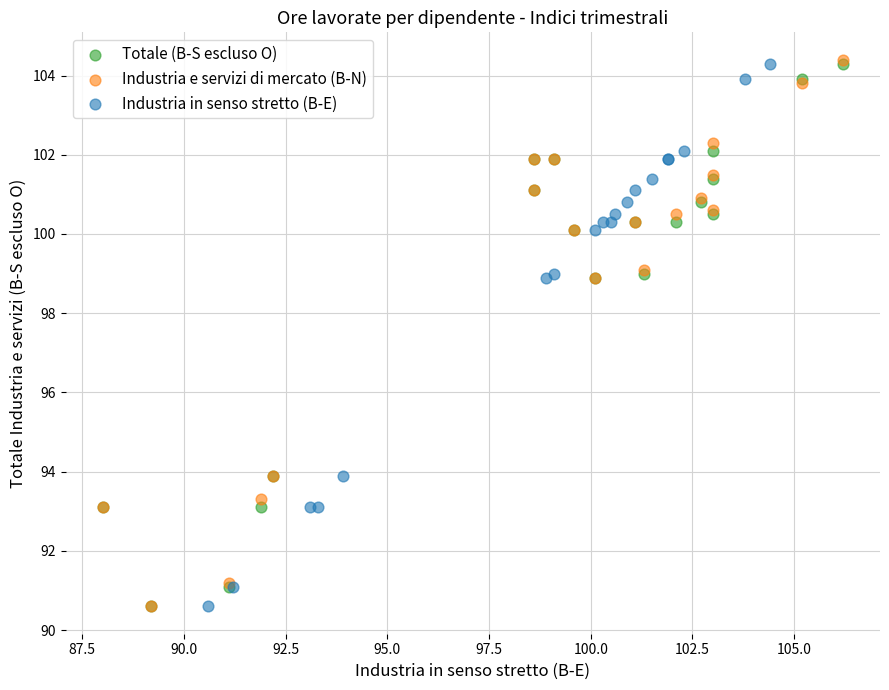

What are all the series names shown in the legend?

Totale (B-S escluso O), Industria e servizi di mercato (B-N), Industria in senso stretto (B-E)